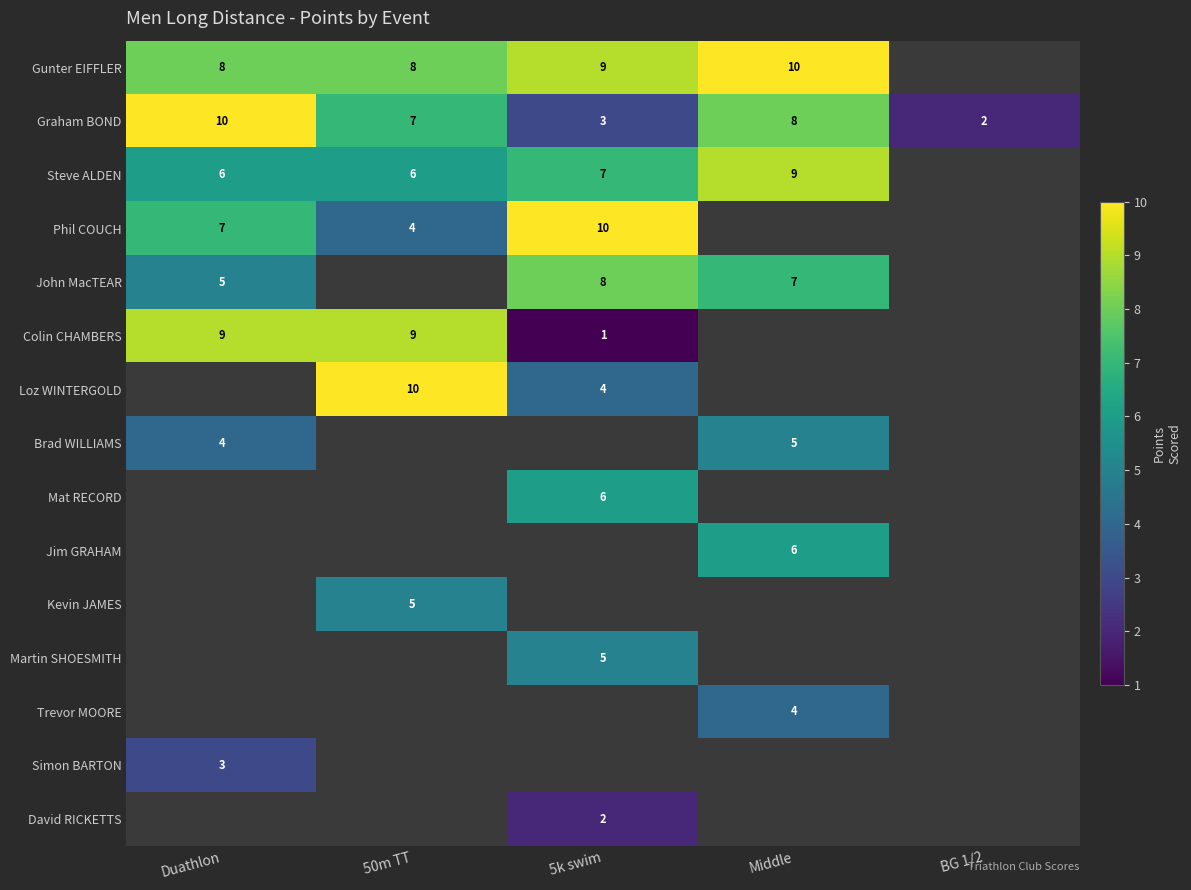

What is the difference between the Graham BOND values at 50m TT and 5k swim?

4